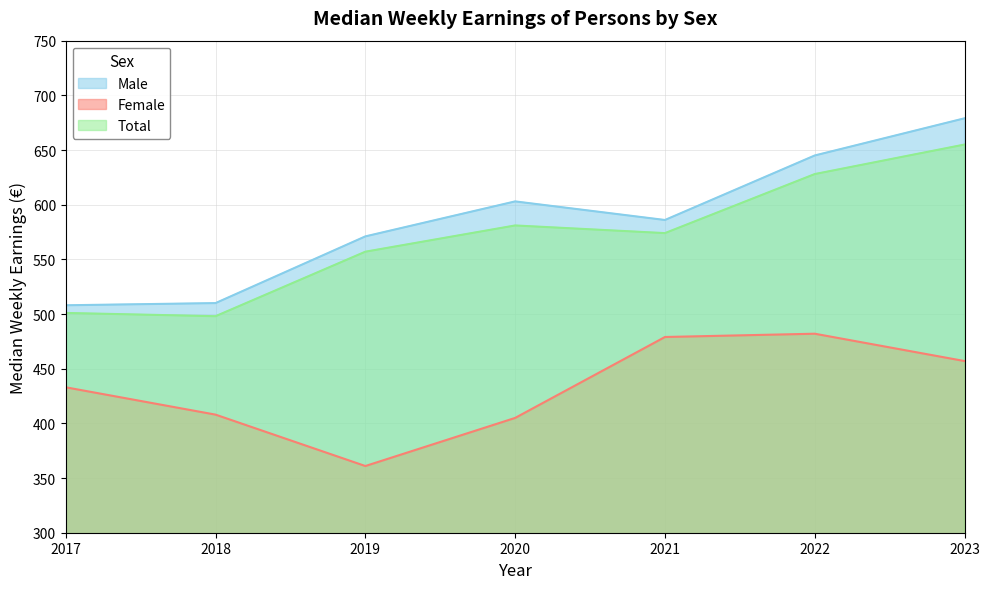

Which series changed the most between 2019 and 2023?

Male